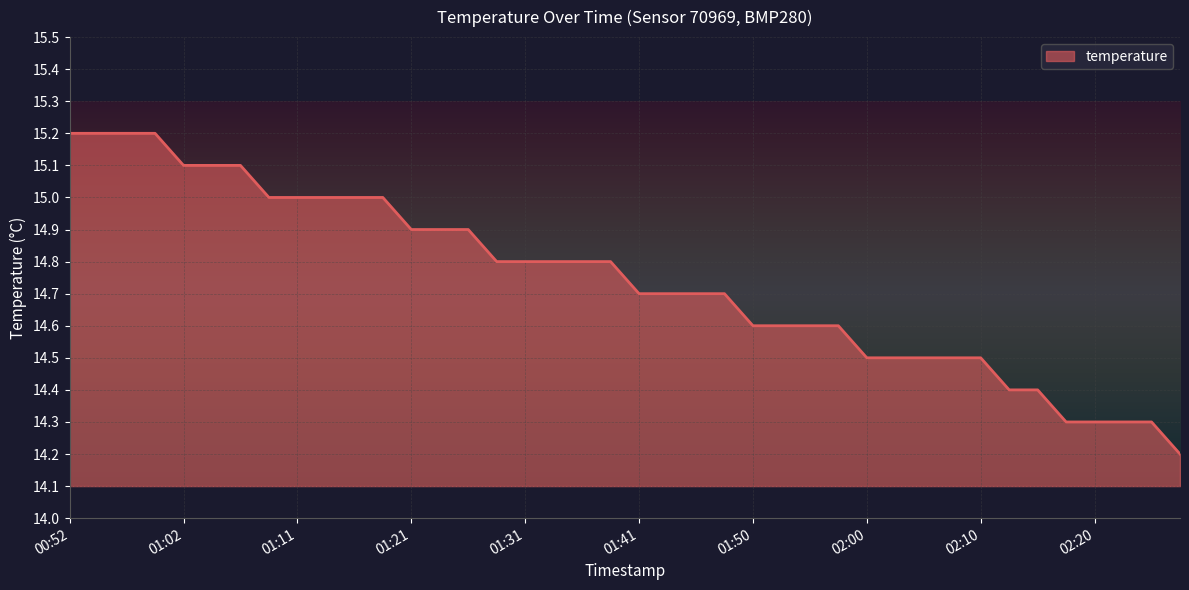

What is the difference between the maximum and minimum values?

1.0